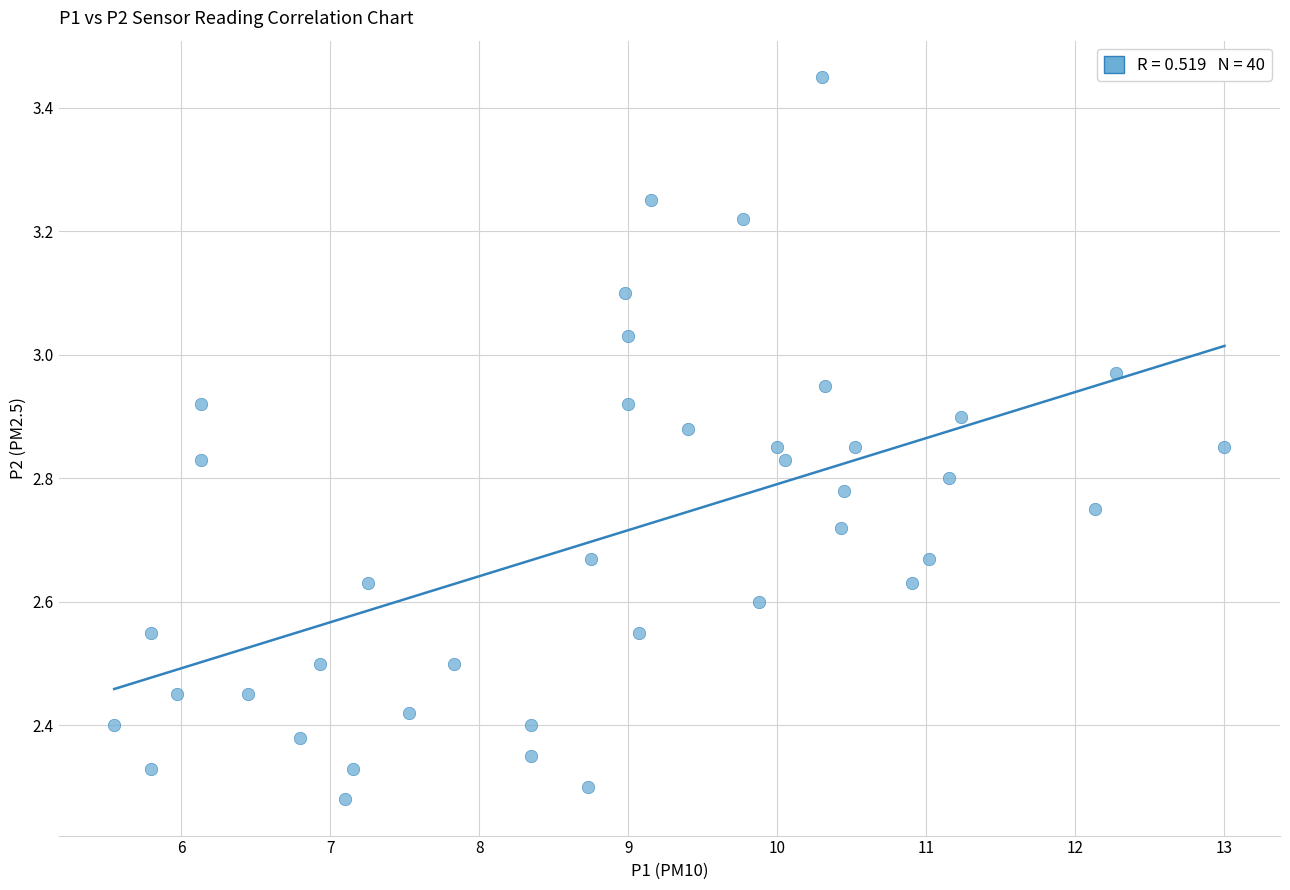

What is the range of Y values (max minus min)?

1.2